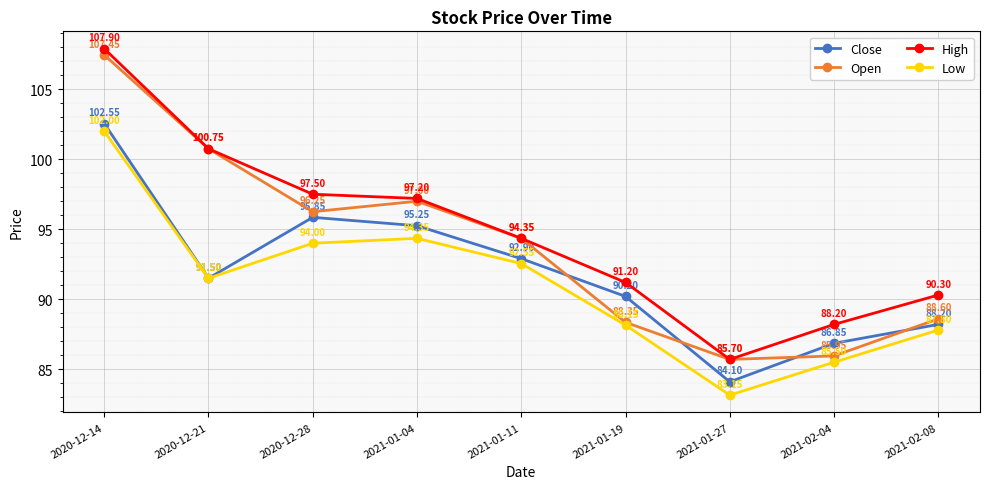

List the series in order of their overall mean, lowest first.

Low, Close, Open, High